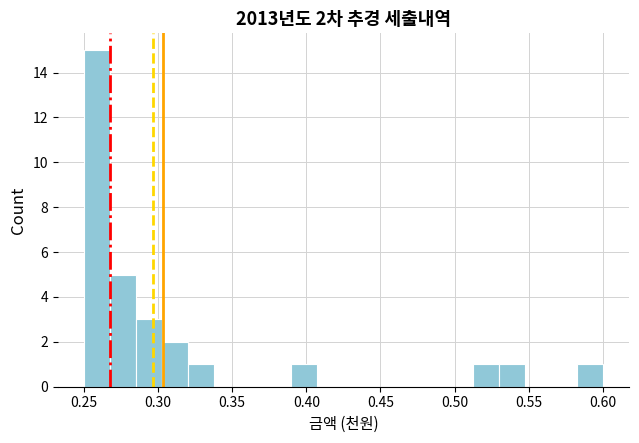

Around what value on the x-axis is the tallest bar? Give the approximate position of its centre, as read against the axis.

0.260